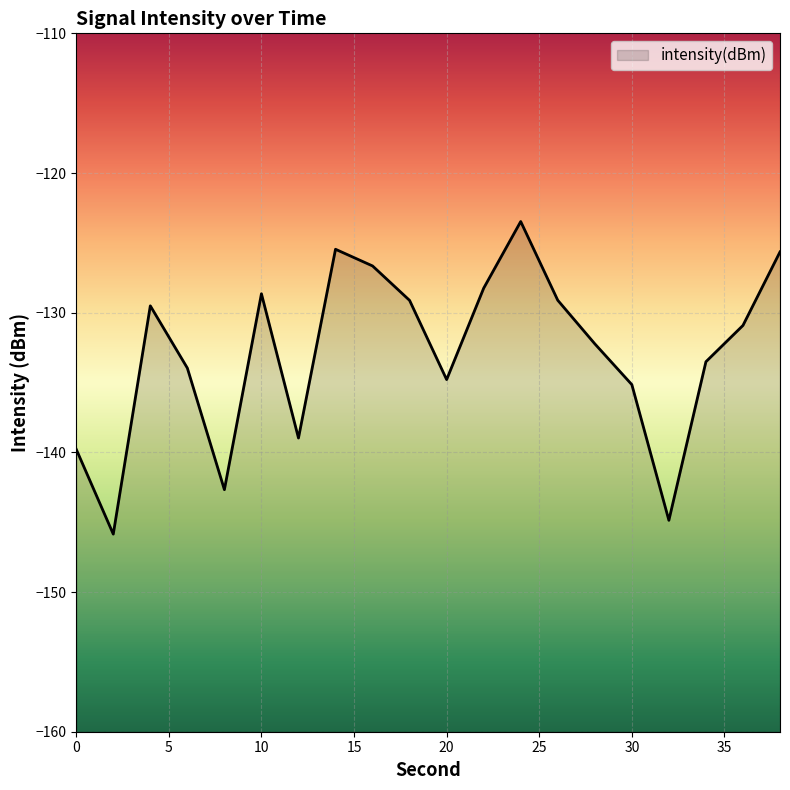

How many data points are less than -130?

11